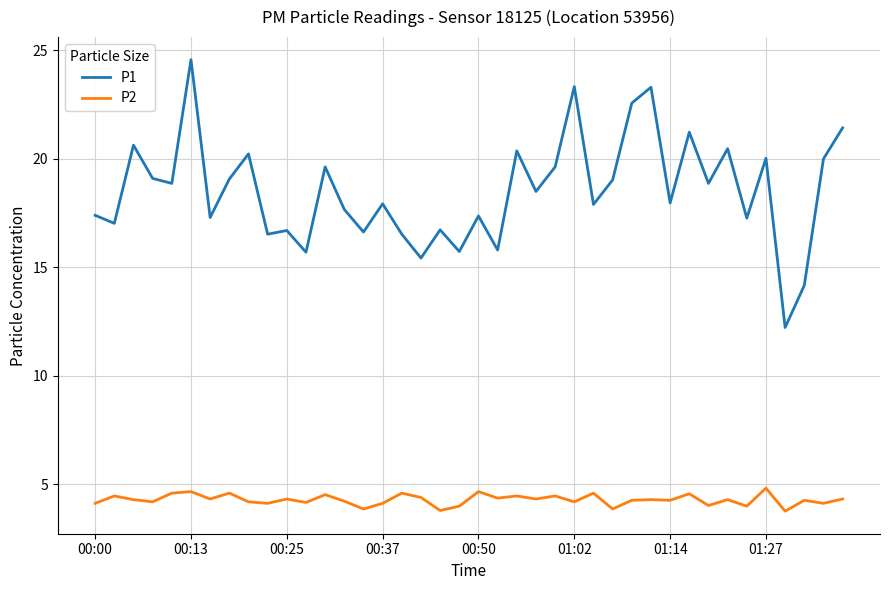

Which series has the largest total across all categories?

P1